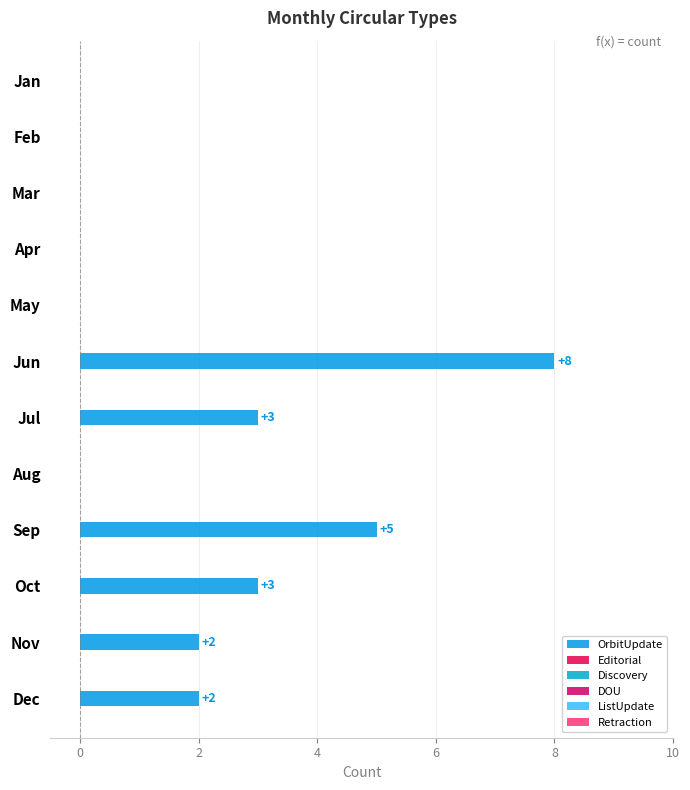

How many positive values are there?

6